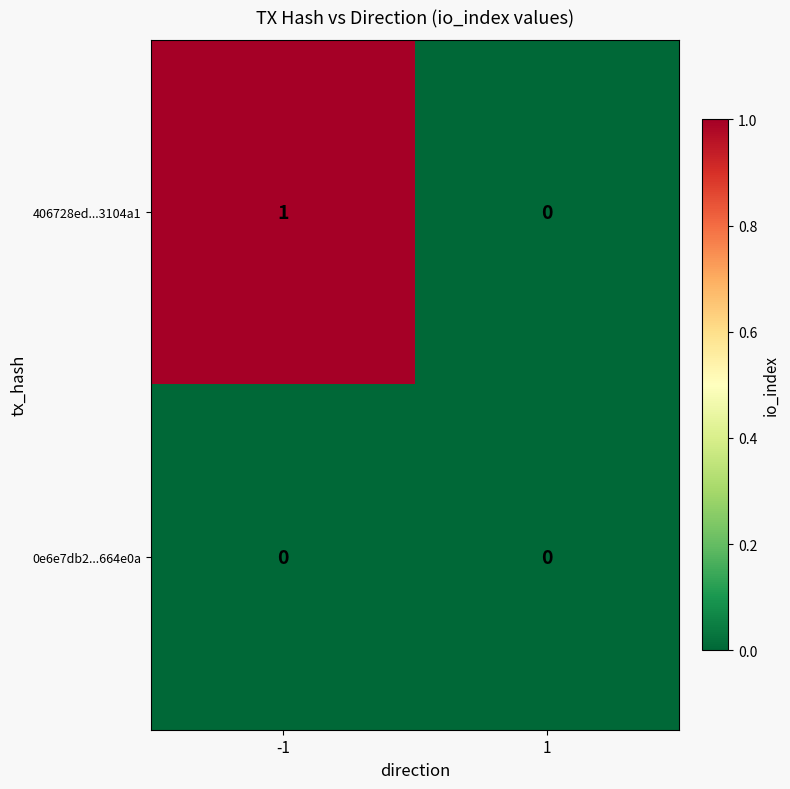

What is the total value across all series at -1?

1